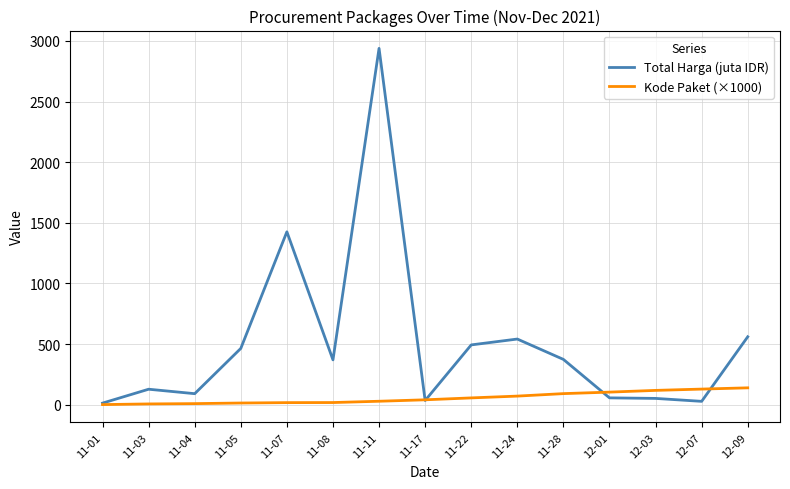

Which series has the largest total across all categories?

Total Harga (juta IDR)